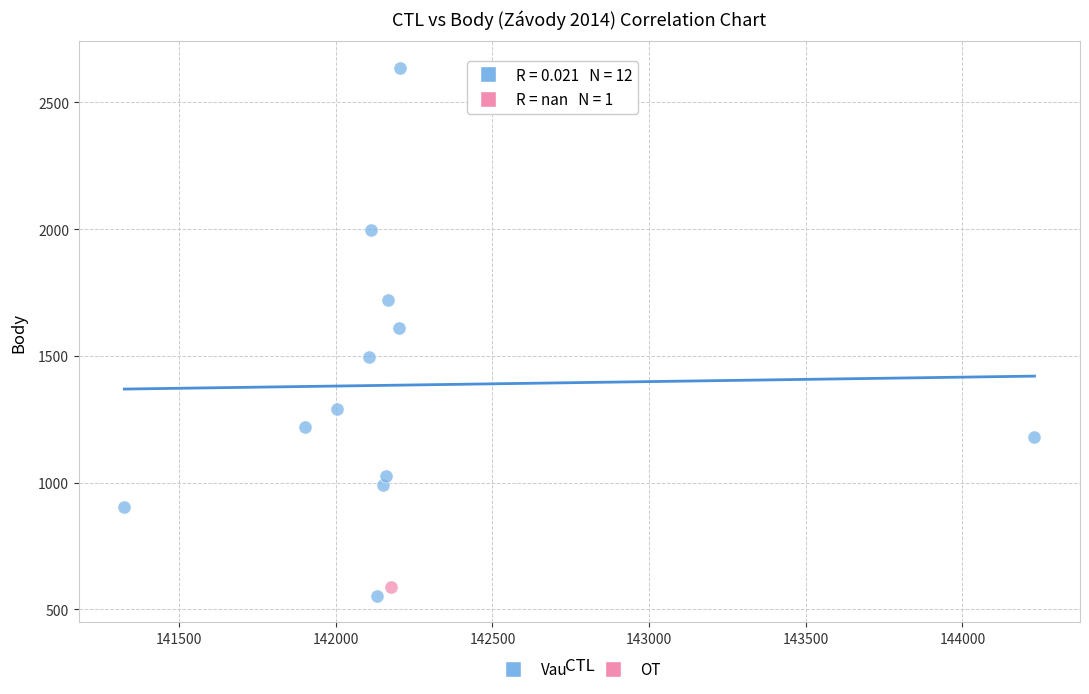

What are all the series names shown in the legend?

Vau, OT